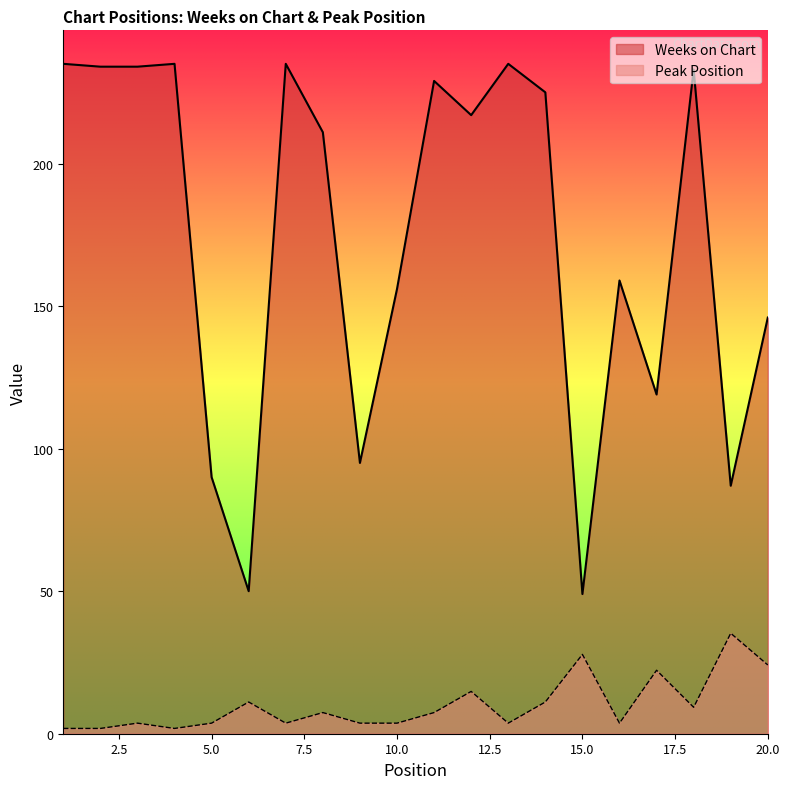

How many values in the Weeks on Chart series exceed 217?

9